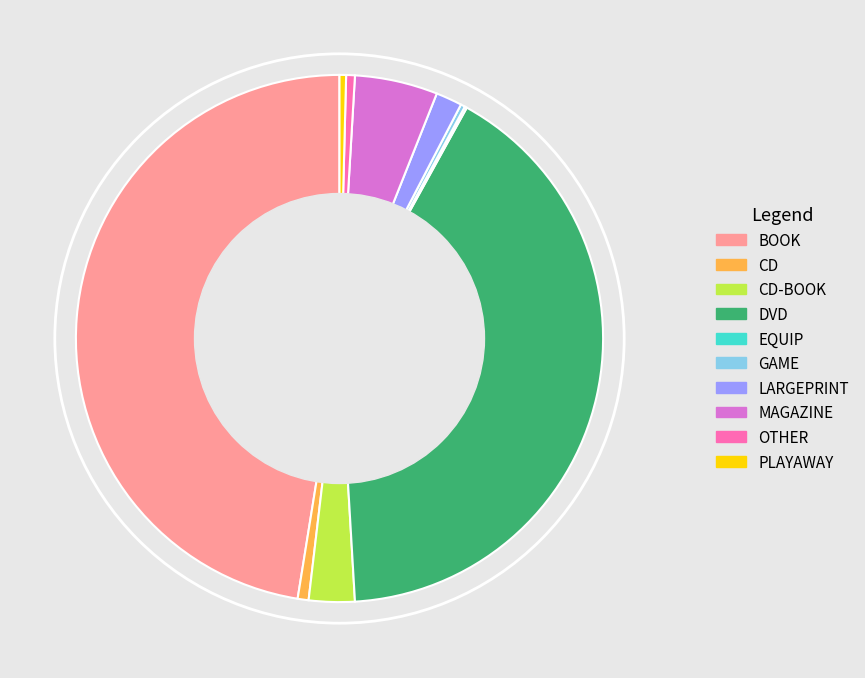

Is PLAYAWAY the majority of the pie?

No